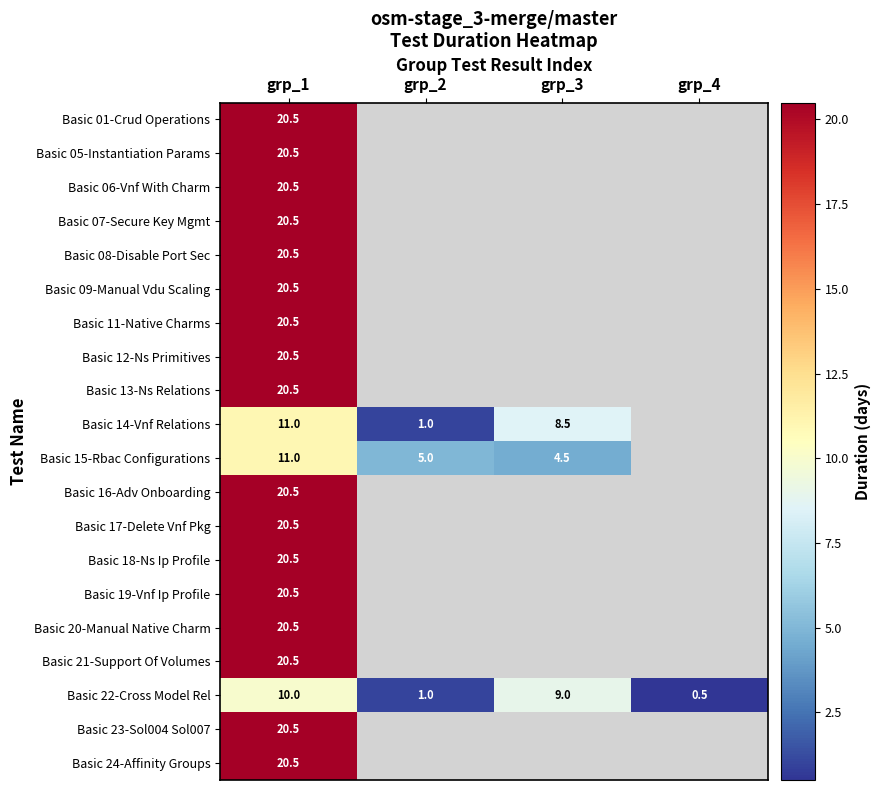

What is the sum of all Basic 22-Cross Model Rel values?

20.5